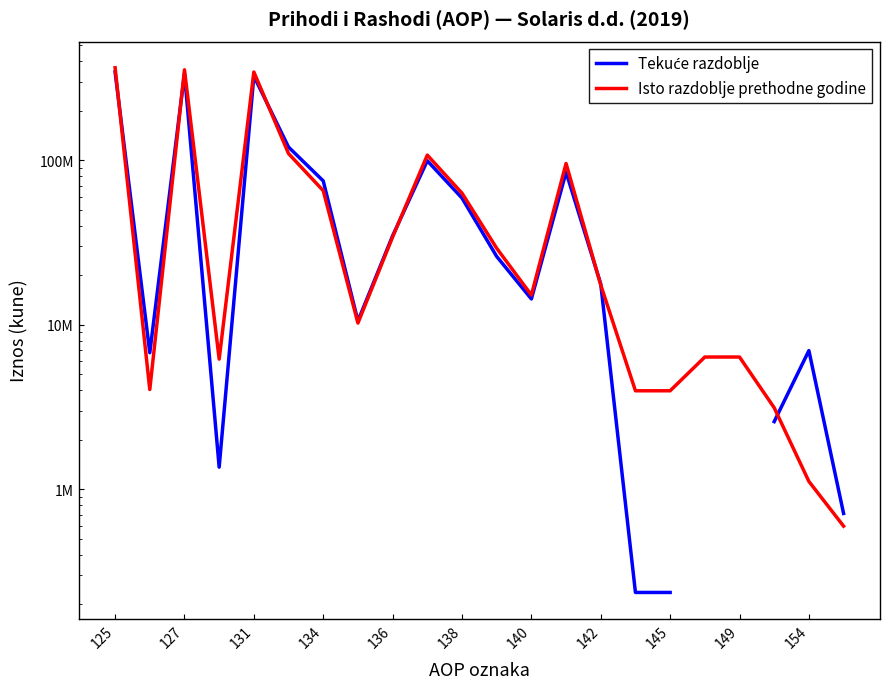

What are all the series names shown in the legend?

Tekuće razdoblje, Isto razdoblje prethodne godine